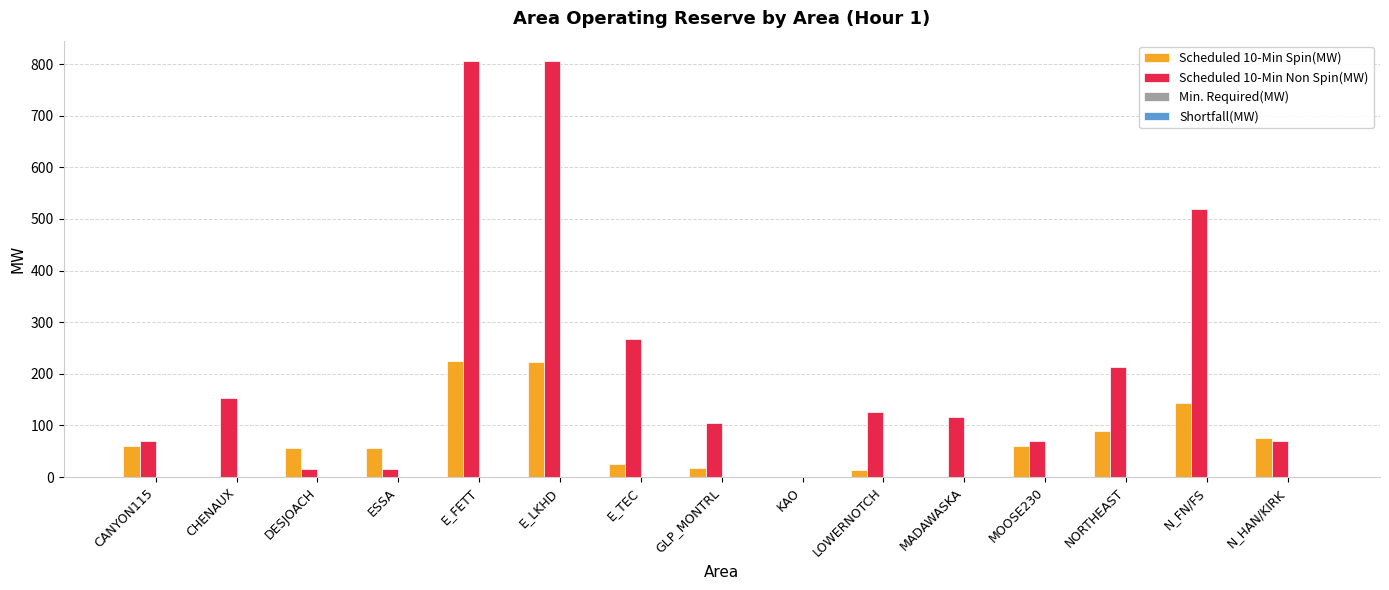

What is the maximum value shown in the chart?

805